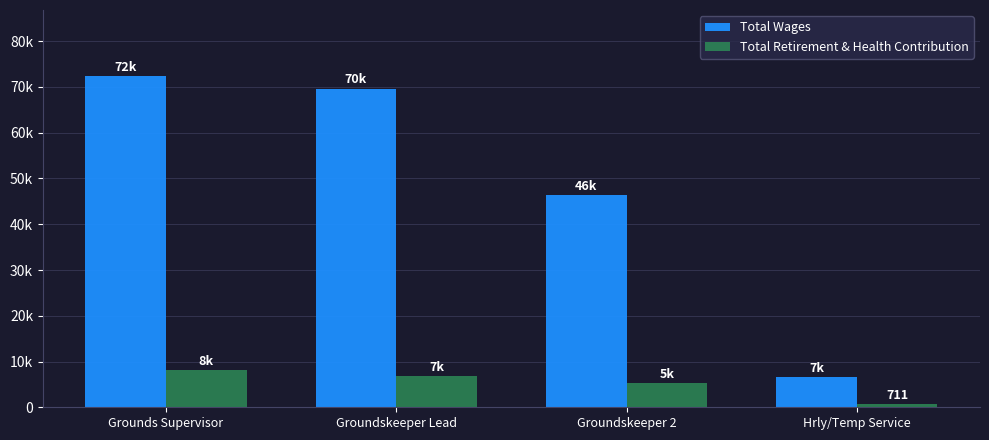

What is the sum of the Total Retirement & Health Contribution values at Grounds Supervisor and Hrly/Temp Service?

8760